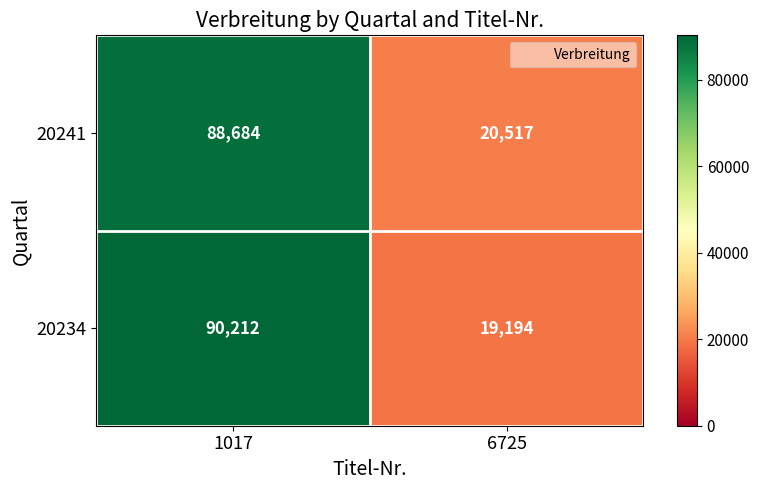

At which category does the chart reach its peak across all series?

1017